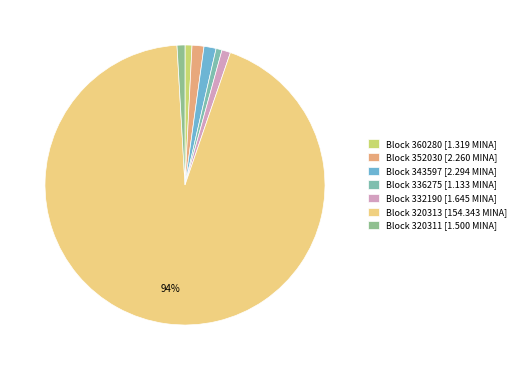

Count the number of slices in the pie.

7